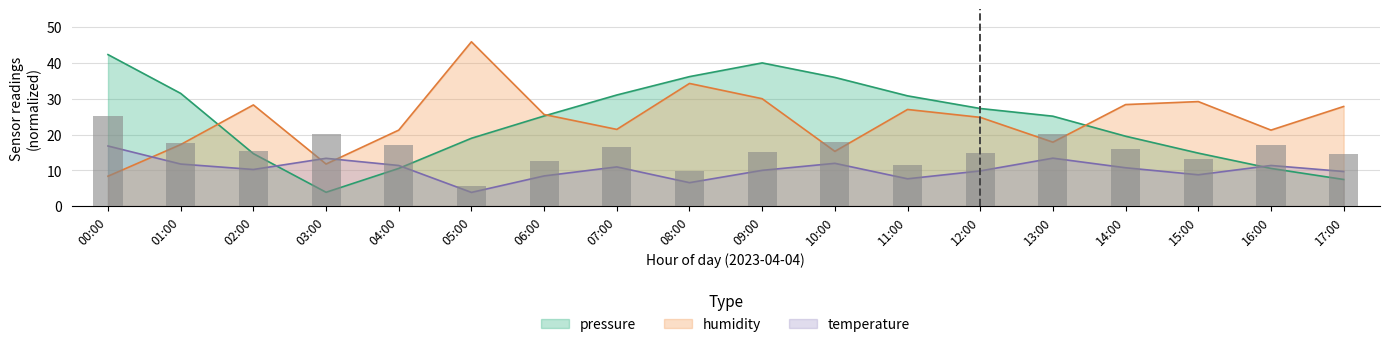

What is the maximum value shown in the chart?

45.9